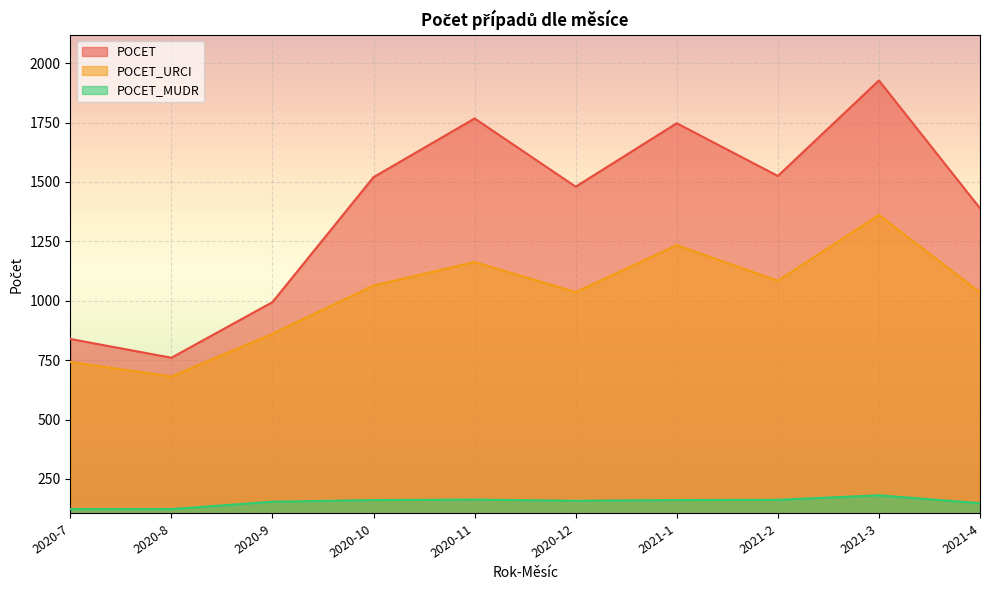

At which category is the sum across all series the highest?

2021-3